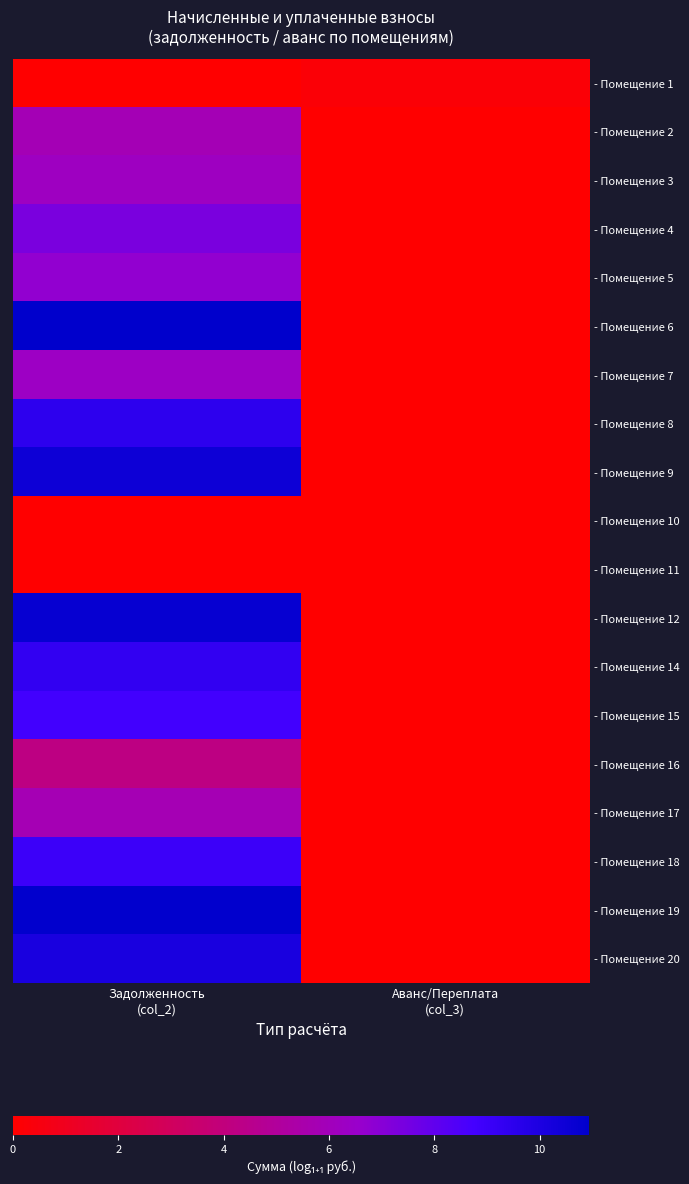

Which series has the largest range (max minus min)?

- Помещение 6